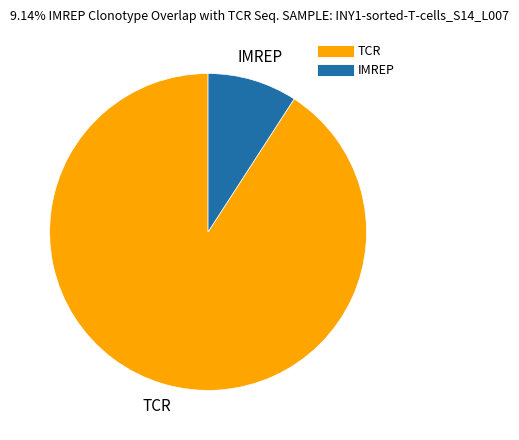

How many slices are in this pie chart?

2